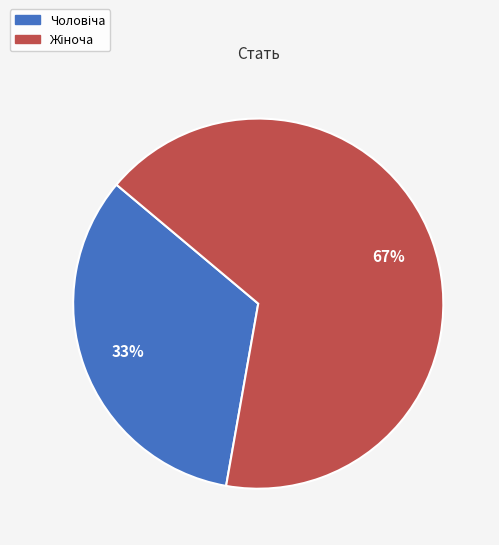

Is there any slice that represents more than half of the pie?

Yes